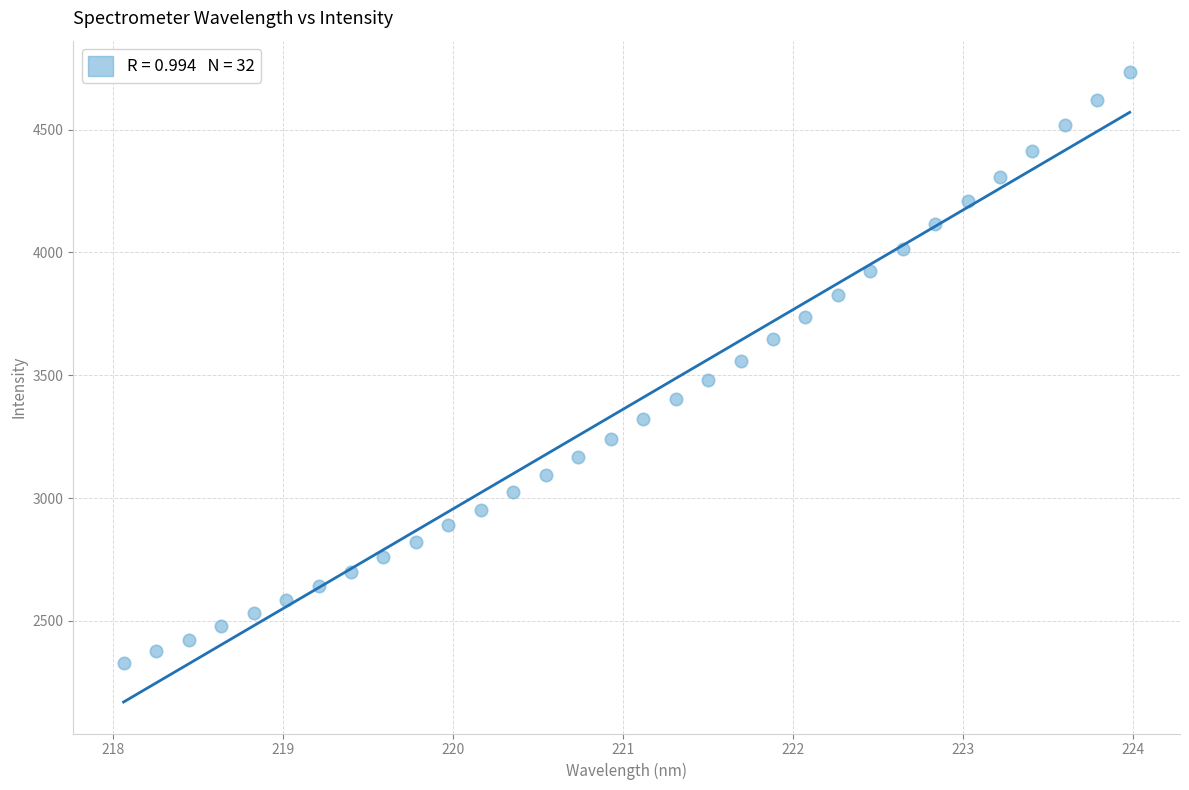

What is the range of X values (max minus min)?

5.9